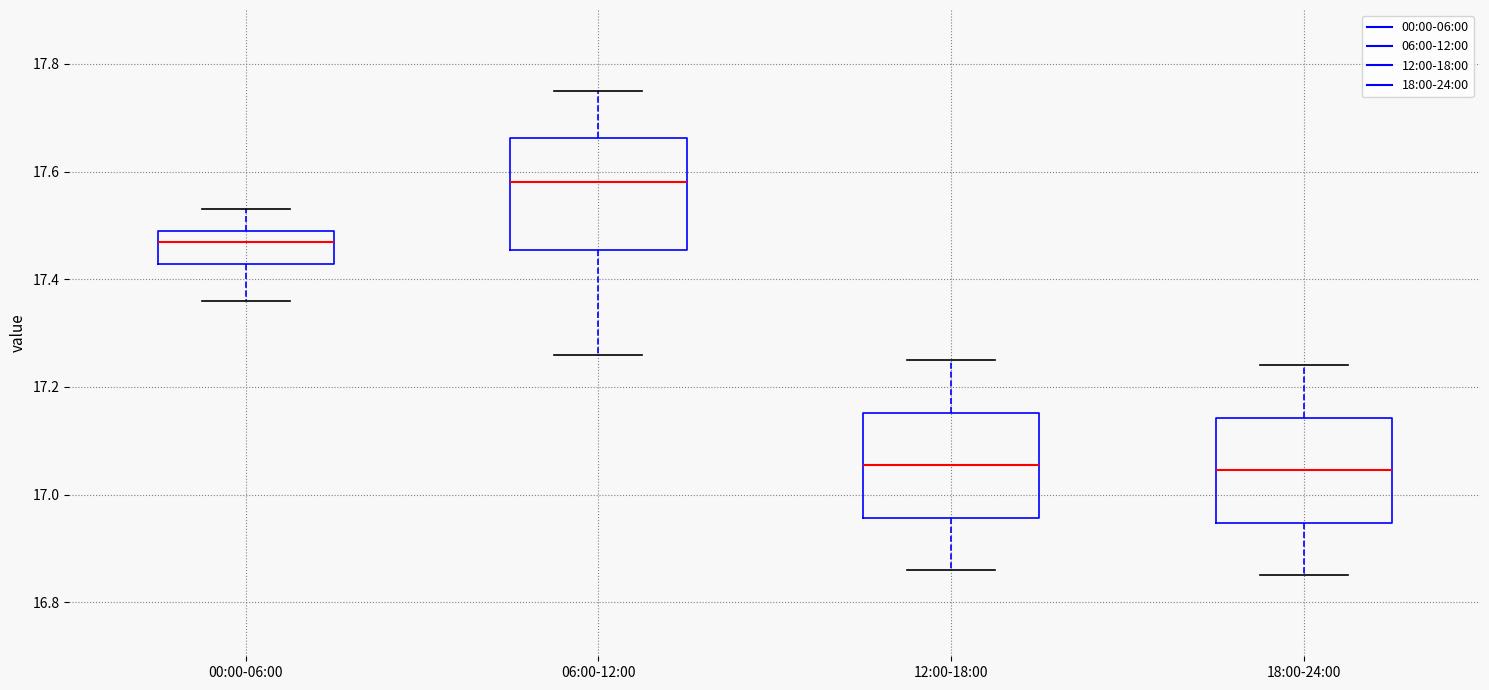

Where does the median line of the box for 18:00-24:00 sit on the y-axis? The values are not printed on the chart, so give them approximately, as read against the axis.

17.04